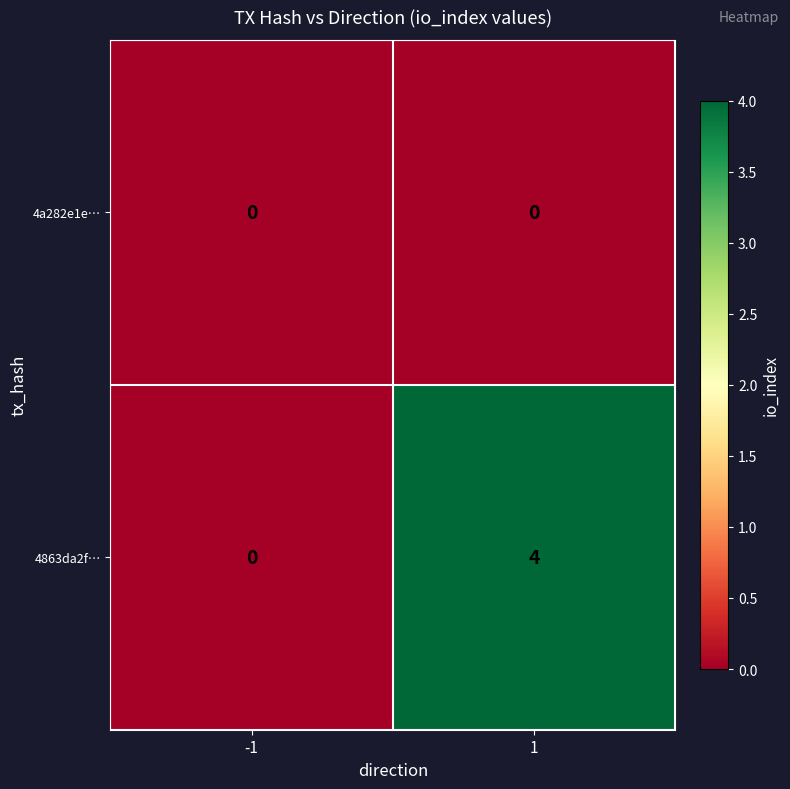

List the series in order of their overall mean, lowest first.

4a282e1e…, 4863da2f…